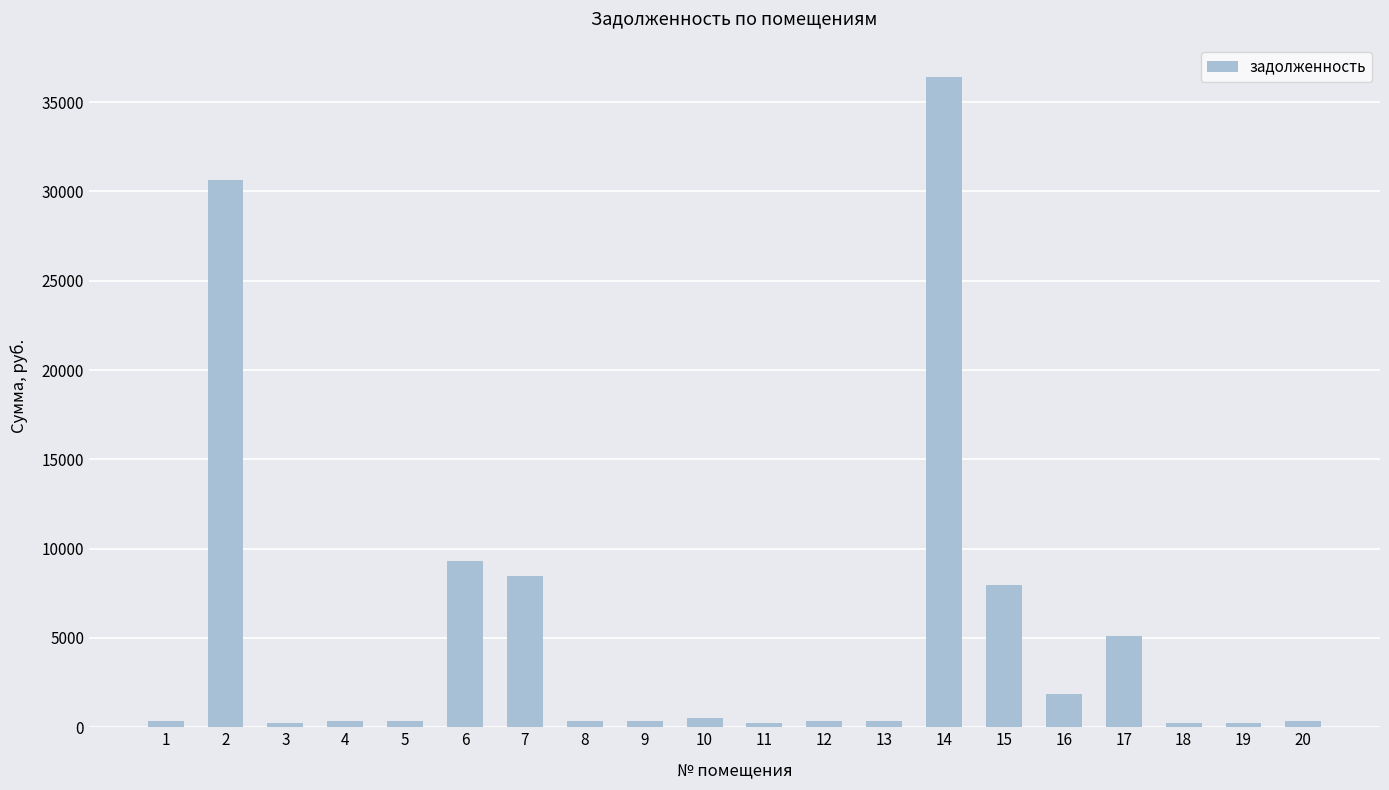

At which label is the value closest to 18321?

6